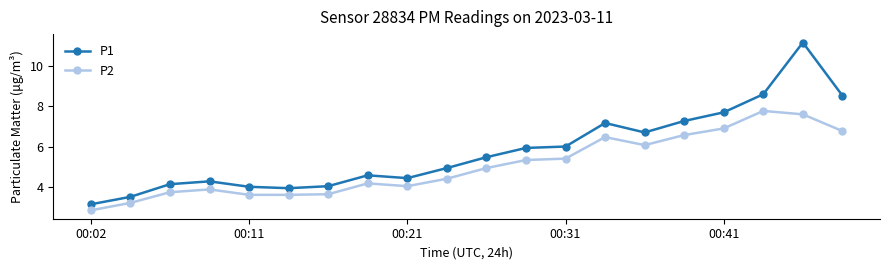

At how many categories does at least one series exceed 11?

1